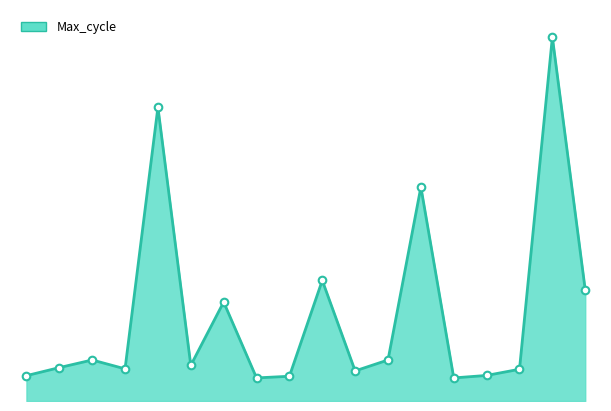

How many lines are shown in the chart?

1